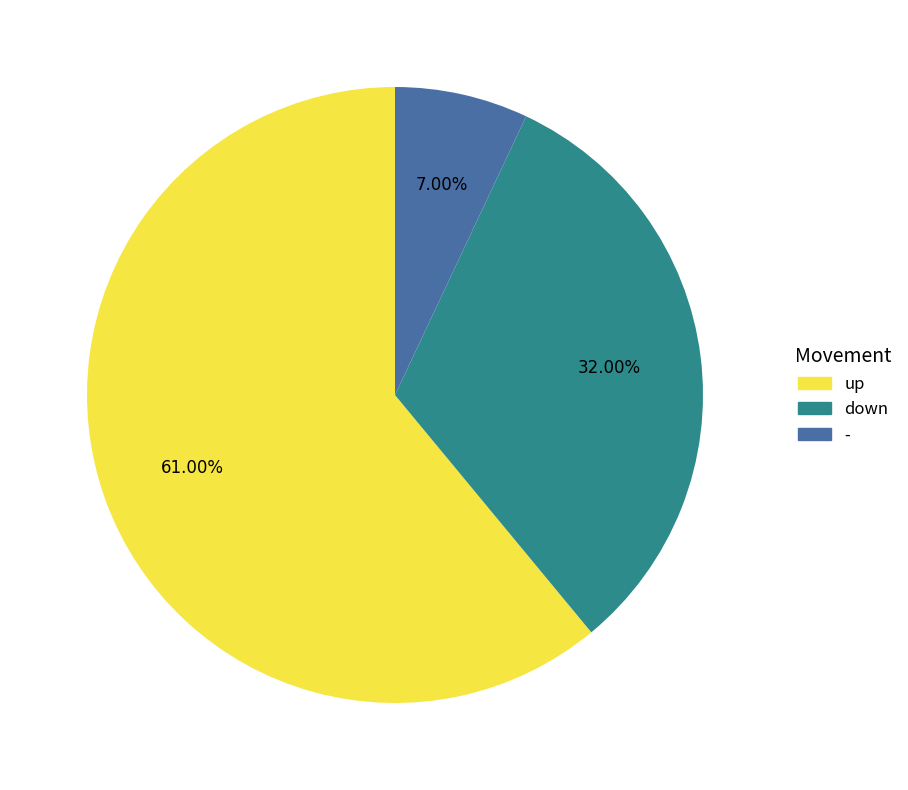

Is it true that - is 7% of the pie?

True